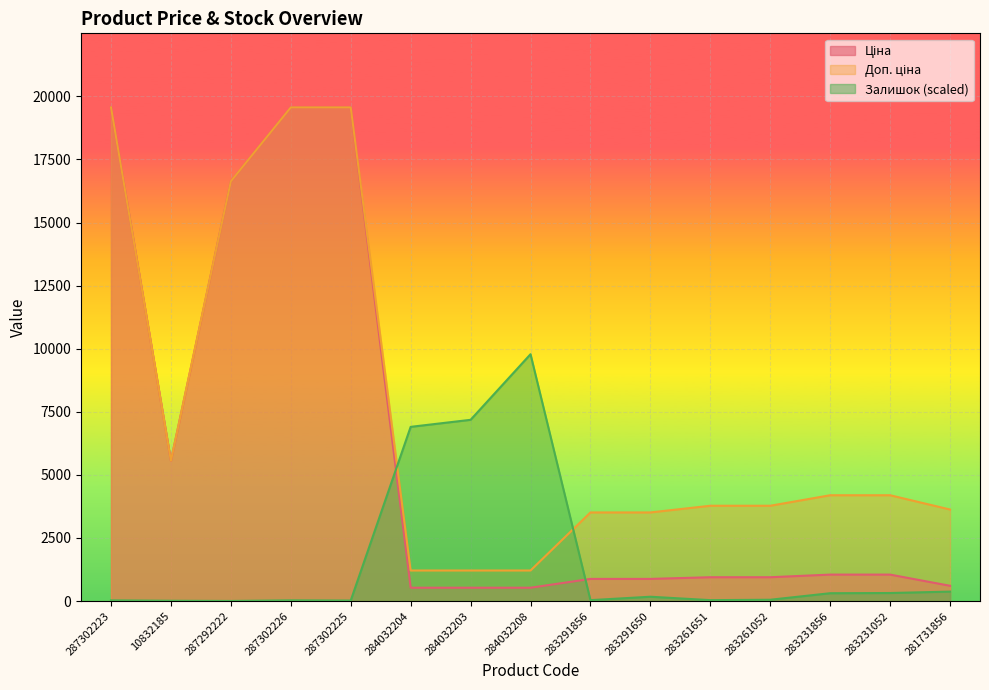

How many lines are shown in the chart?

3